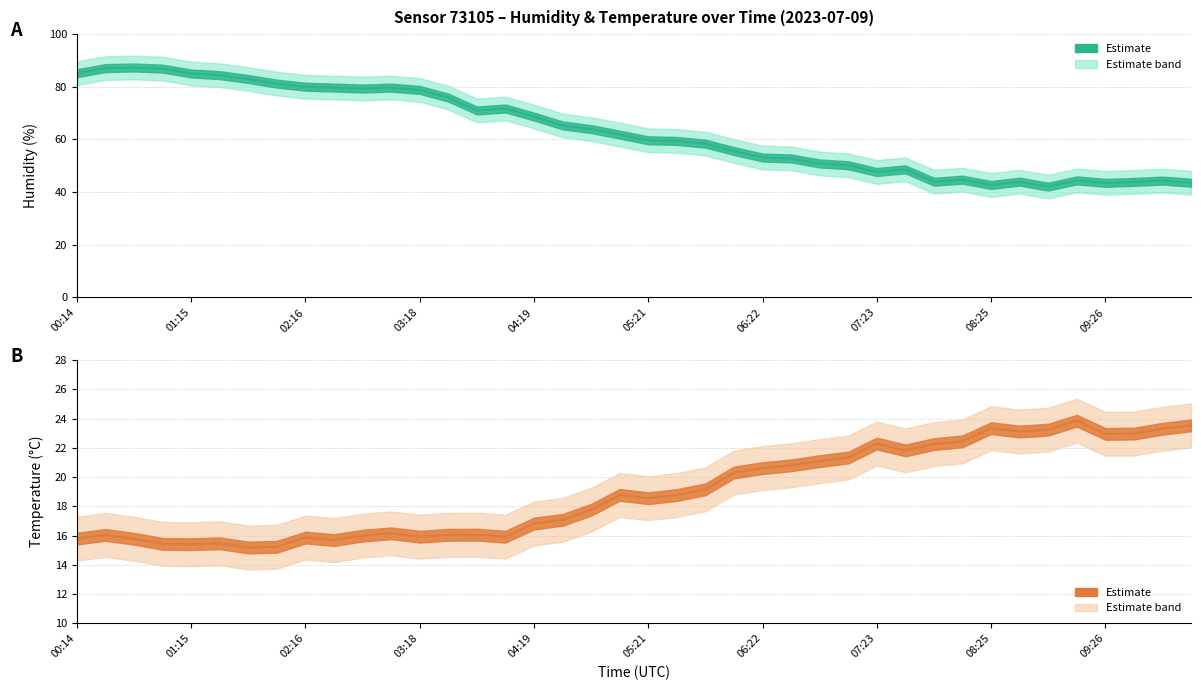

Reading left to right, what are all the values shown in this chart?

humidity: 85.2	87.1	87.3	86.9	85.1	84.4	83.0	81.2	80.0	79.7	79.3	79.7	78.8	75.9	71.0	71.8	68.7	65.3	64.0	61.8	59.7	59.5	58.4	55.6	53.2	52.8	50.9	50.2	47.6	48.6	44.0	44.7	42.7	44.0	42.1	44.5	43.5	43.9	44.4	43.6
temperature: 15.8	16.0	15.8	15.4	15.4	15.5	15.2	15.2	15.9	15.7	16.0	16.1	15.9	16.1	16.1	15.9	16.8	17.1	17.8	18.8	18.6	18.8	19.2	20.3	20.6	20.8	21.1	21.3	22.3	21.8	22.2	22.4	23.3	23.1	23.2	23.9	22.9	23.0	23.3	23.5